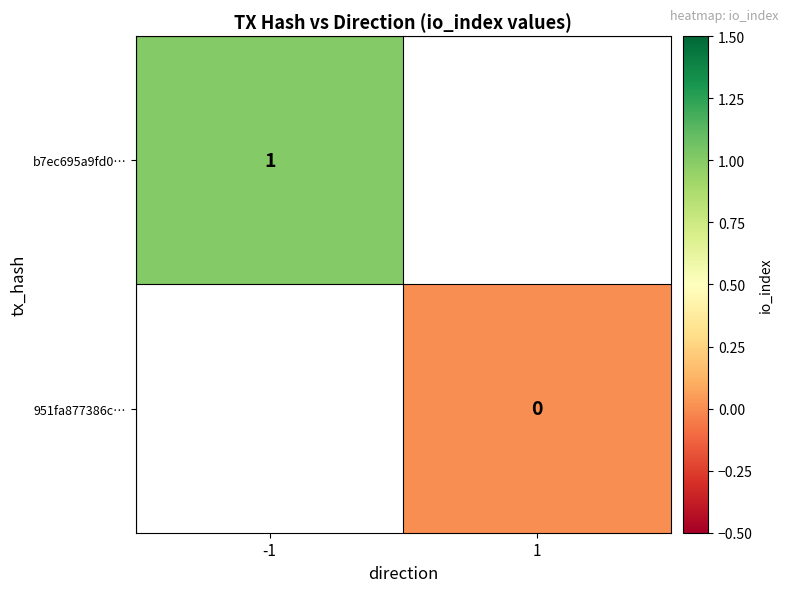

Between 1 and -1, which is larger?

-1